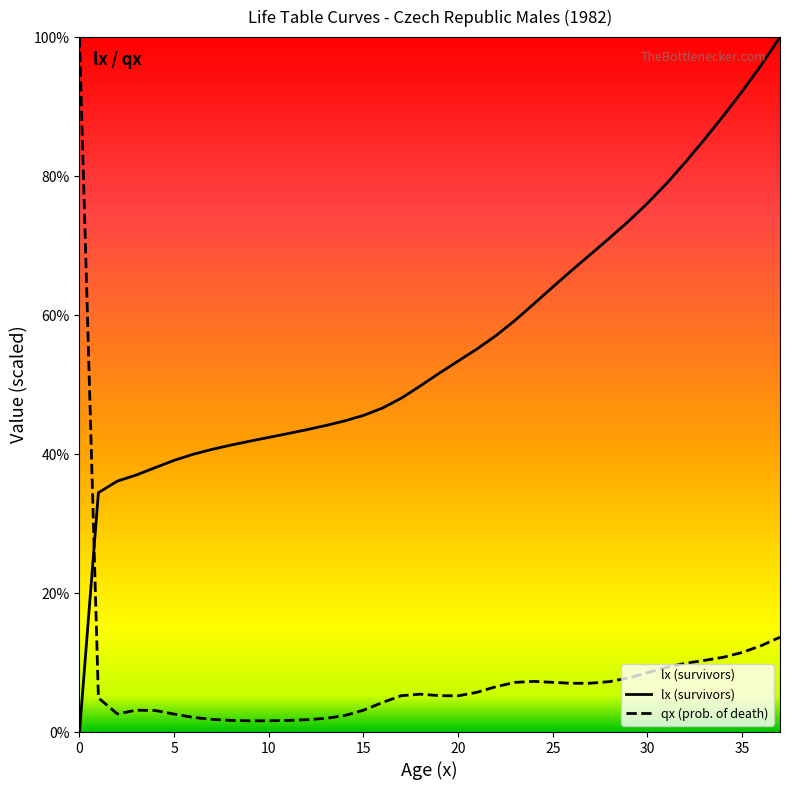

Rank the series by their average value, from lowest to highest.

qx (prob. of death), lx (survivors)